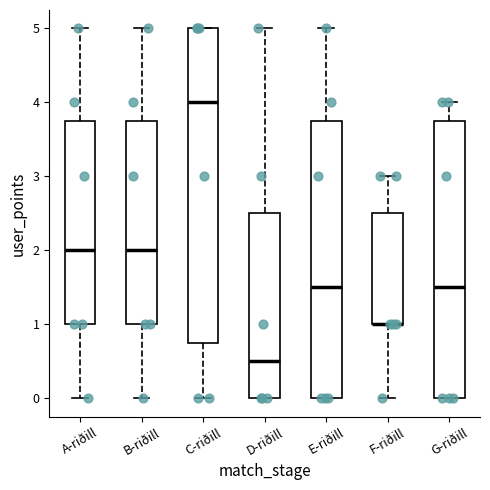

Comparing the boxes themselves (not the whiskers), which one is the tallest?

C-riðill